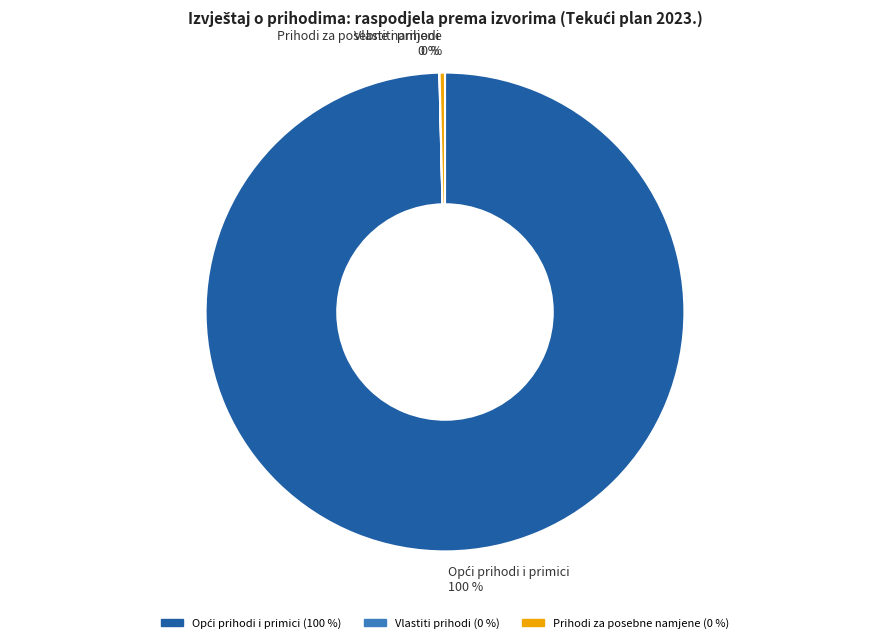

Is there a majority slice in this chart?

Yes